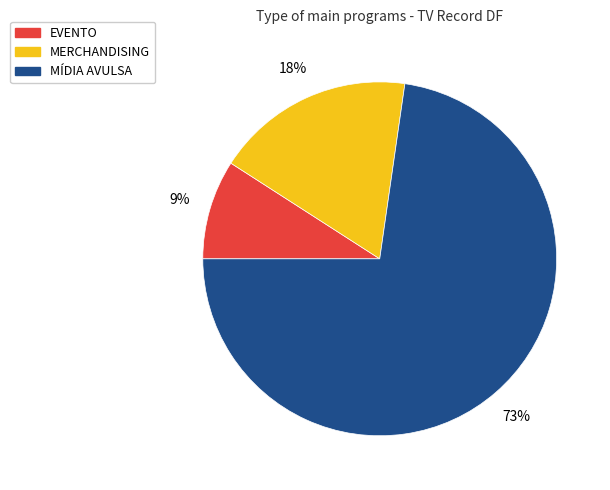

Which has a higher value, MERCHANDISING or EVENTO?

MERCHANDISING